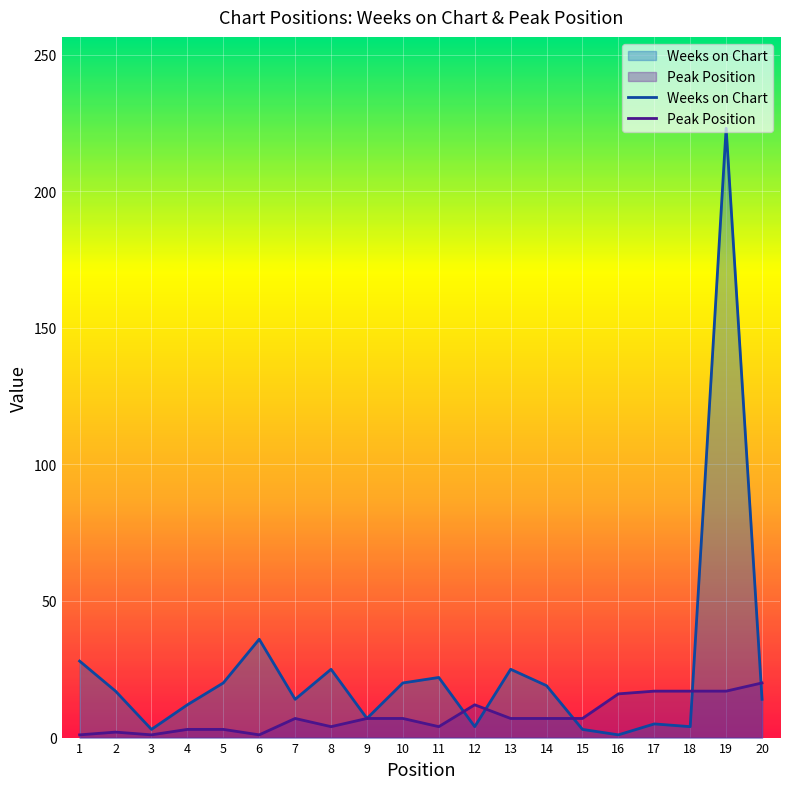

Which category has the lowest value in the Weeks on Chart series?

16